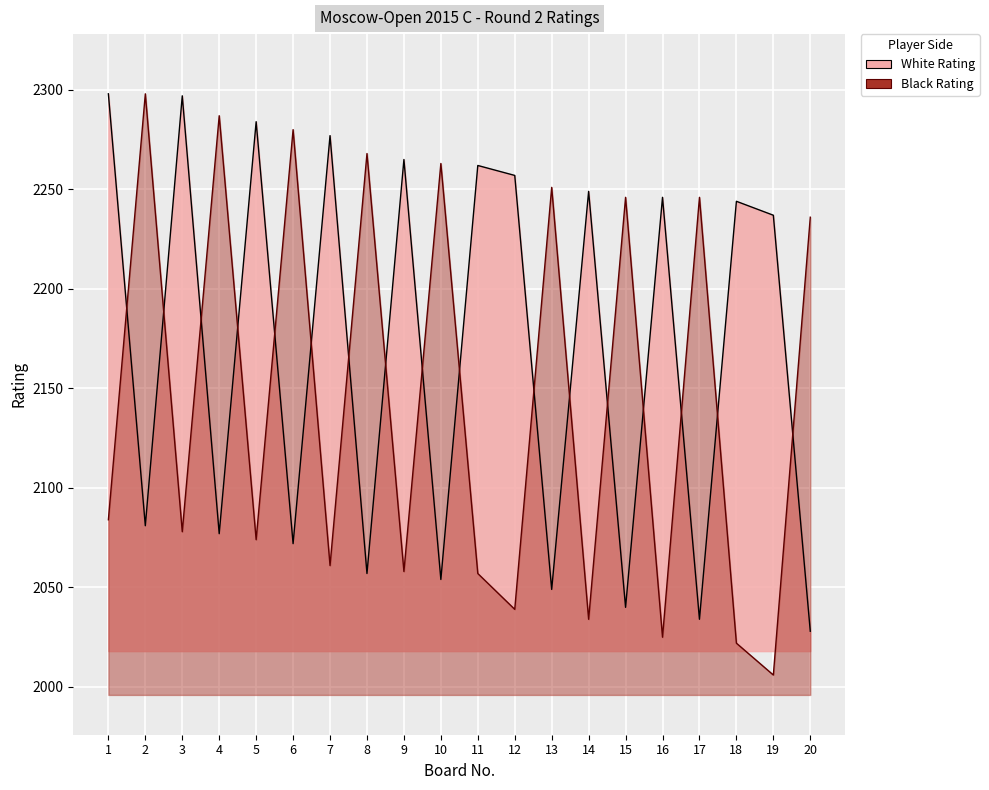

What is the average value of the Black Rating series?

2146